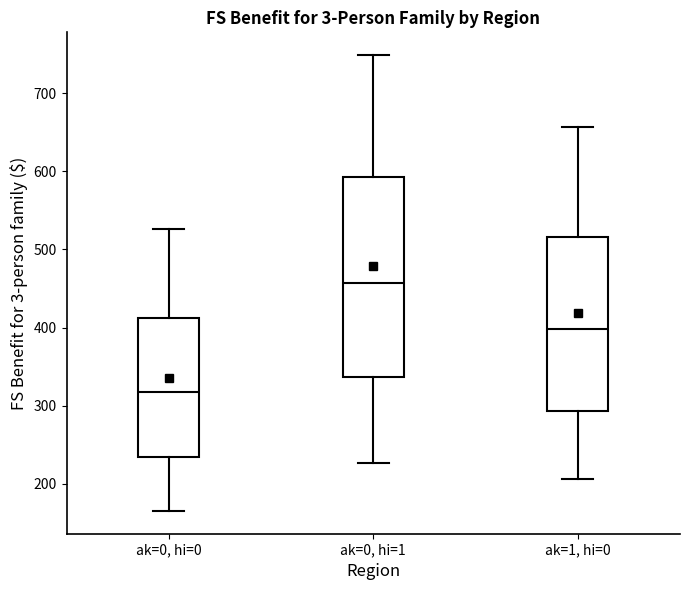

Which box has the lowest median line?

ak=0, hi=0